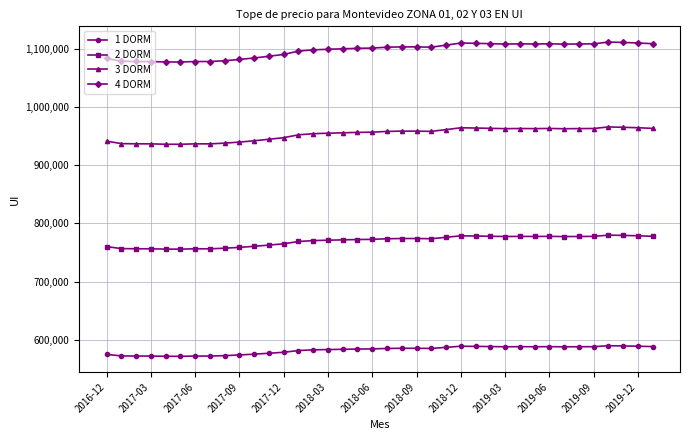

True or false: 1 DORM has more than 0 interior local peaks.

True